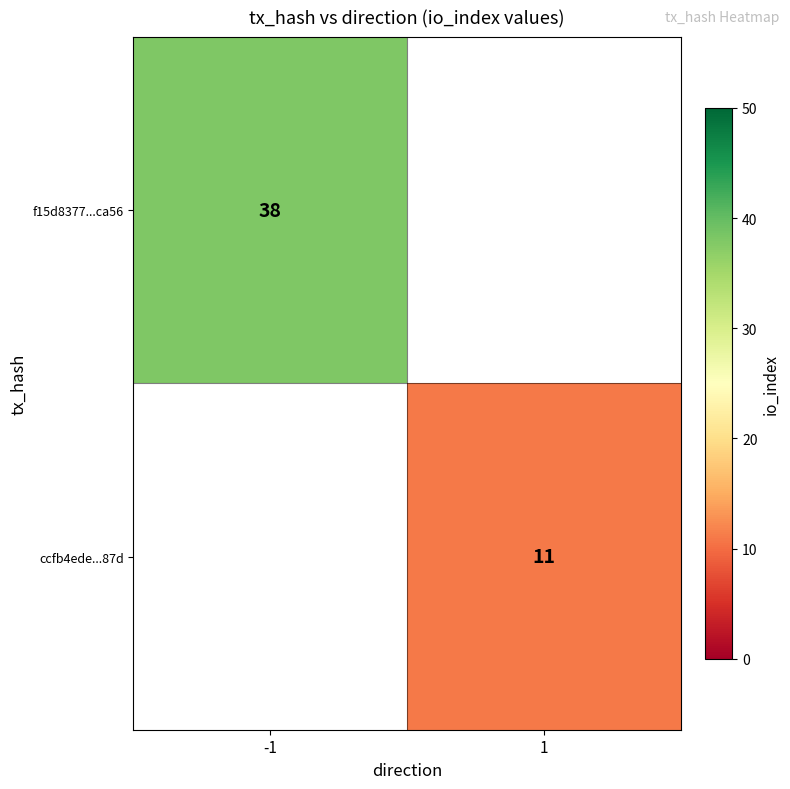

Which label corresponds to the smallest value in the chart?

1